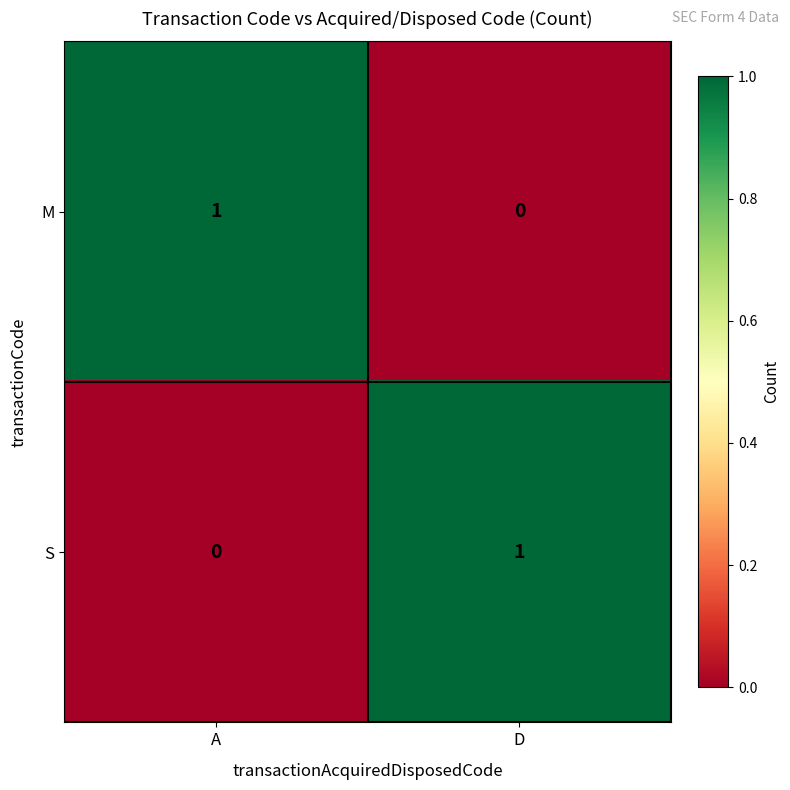

How many categories are shown in the chart?

2